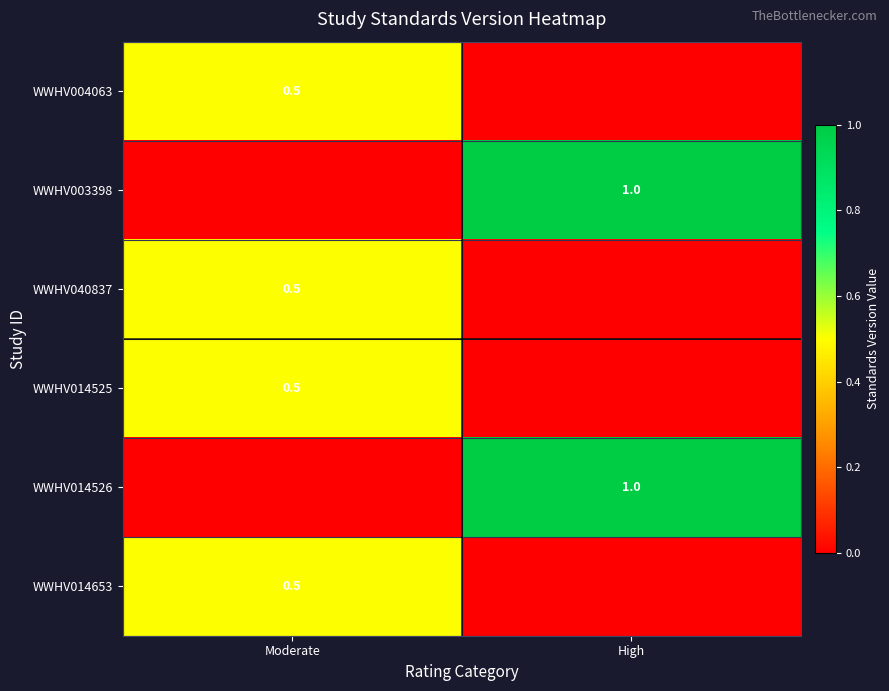

At which category is the sum across all series the highest?

Moderate